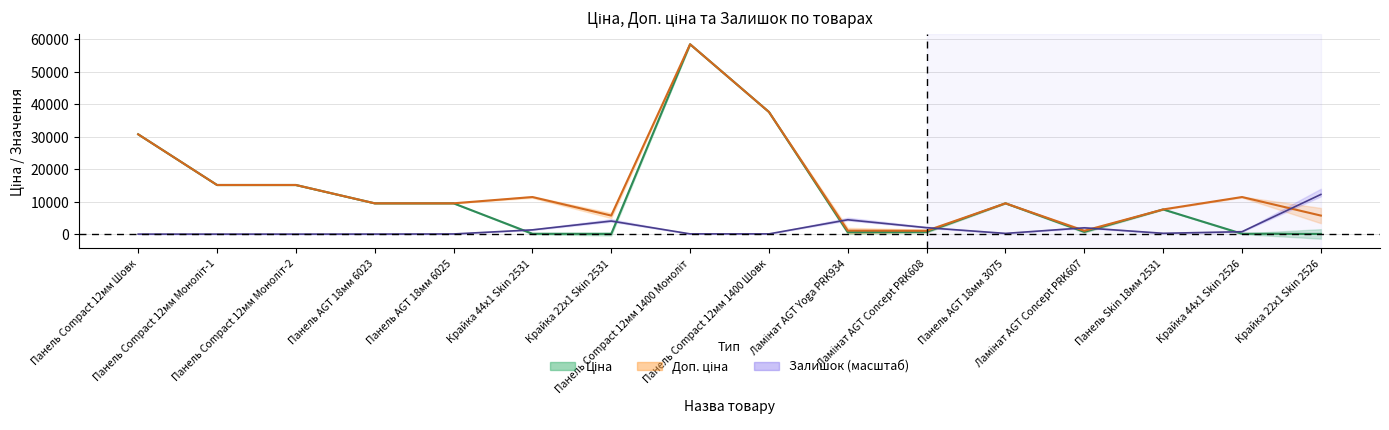

Rank the series at Ламінат AGT Concept PRK607 from lowest to highest value.

Ціна, Доп. ціна, Залишок